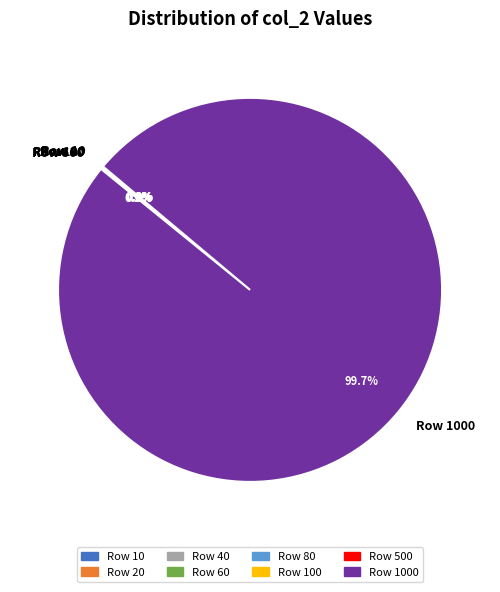

Does any single category account for the majority?

Yes